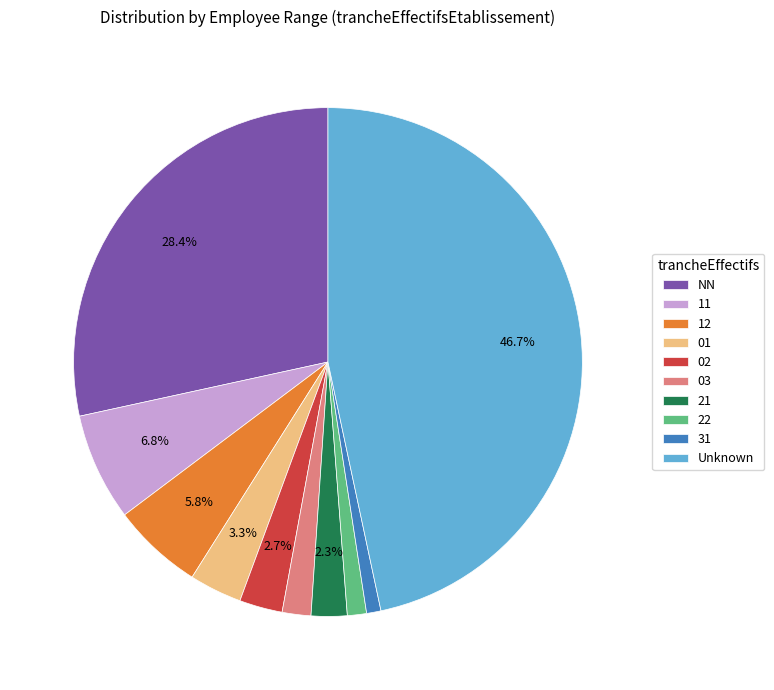

To the nearest percent, what portion does 01 represent?

3%